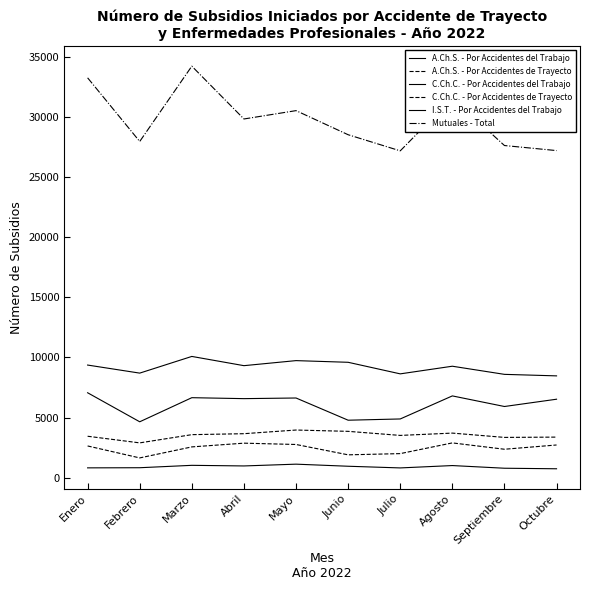

How many lines are shown in the chart?

6